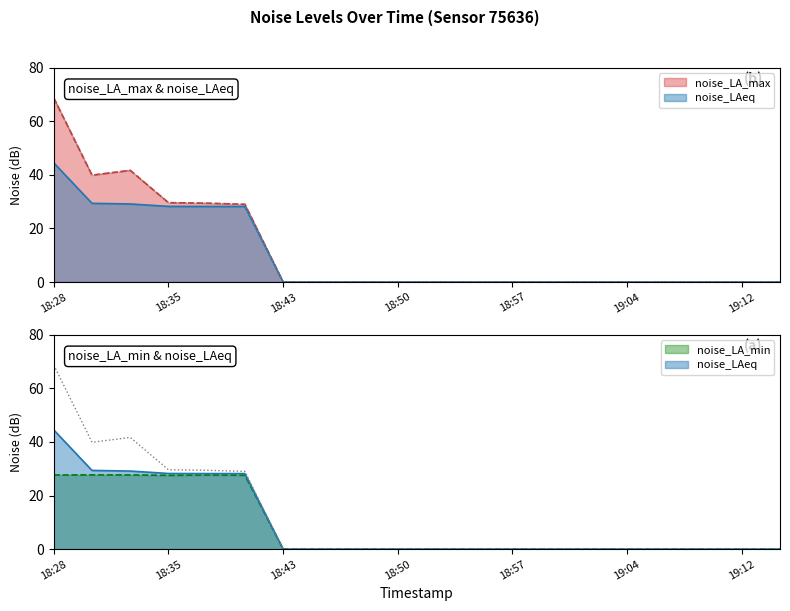

What is the sum of the noise_LA_max values at 19:12 and 18:40?

29.0